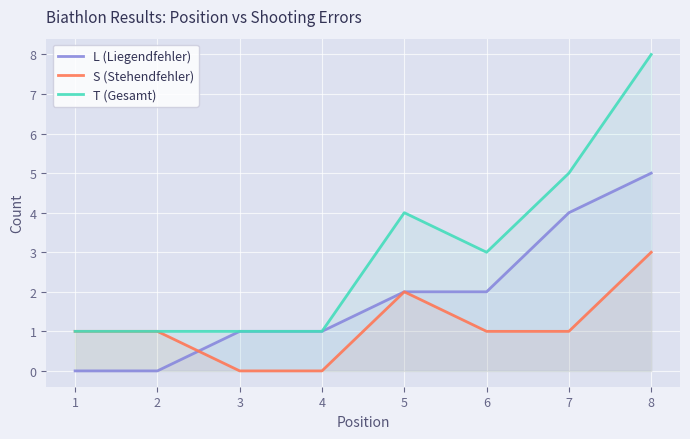

How many data points in S (Stehendfehler) are above 1?

2